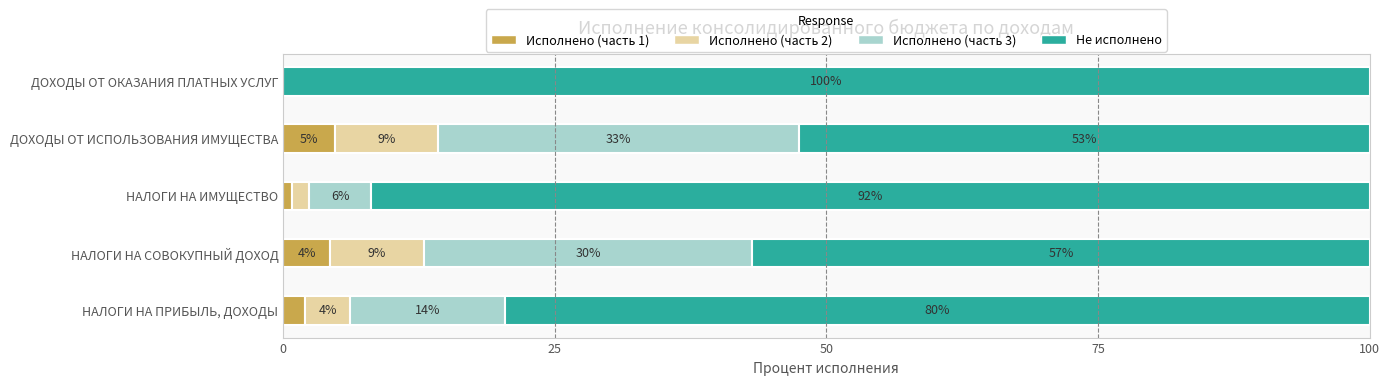

What are all the series names shown in the legend?

Исполнено (часть 1), Исполнено (часть 2), Исполнено (часть 3), Не исполнено